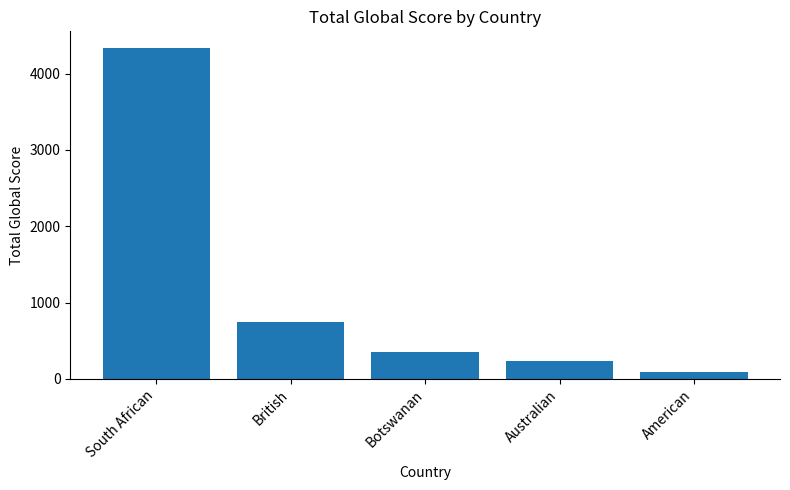

What is the minimum value shown in the chart?

85